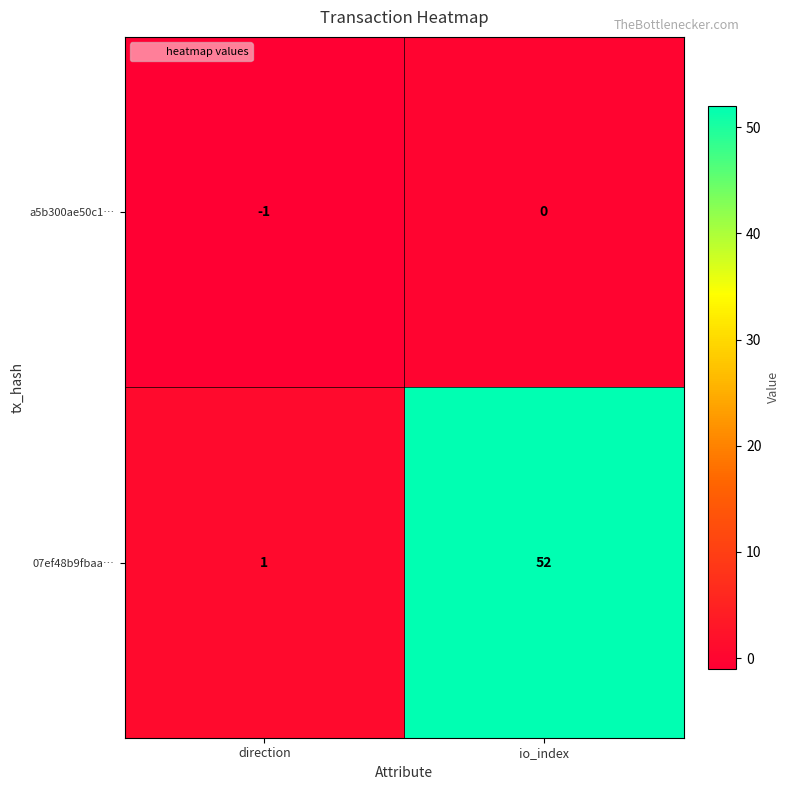

Which category has the highest value in the 07ef48b9fbaa… series?

io_index